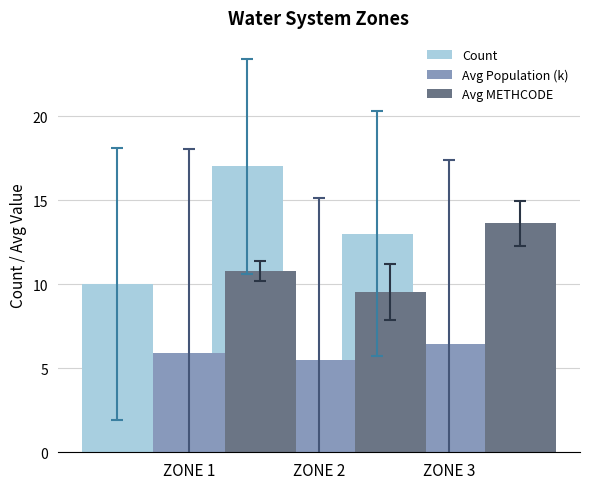

What is the value of the Avg Population (k) bar at the 3rd from the left?

6.5